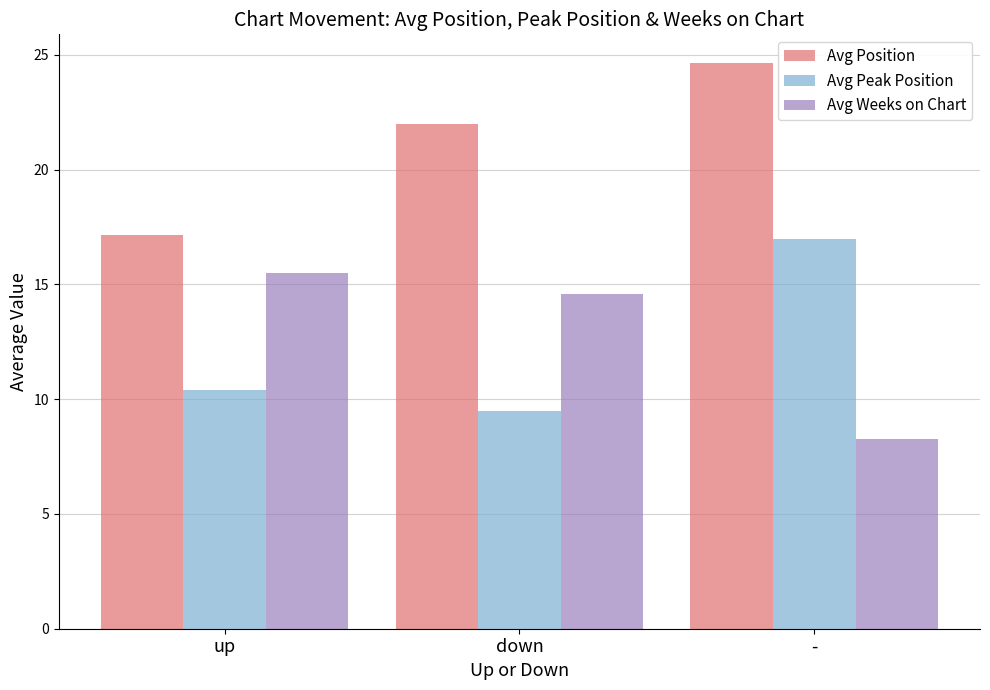

Count the number of data series in this chart.

3